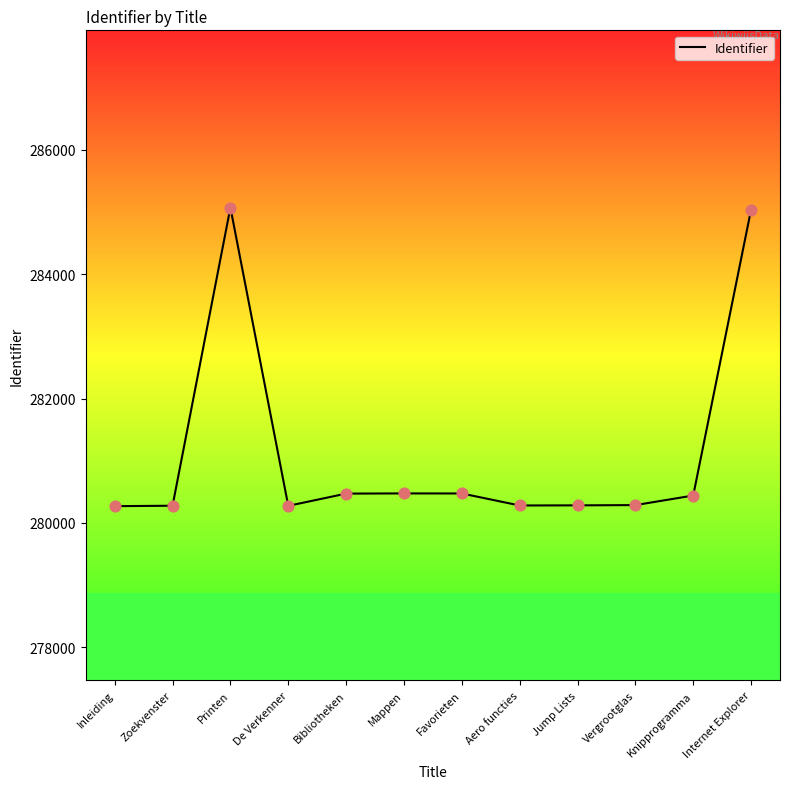

Between Aero functies and Favorieten, which is larger?

Favorieten